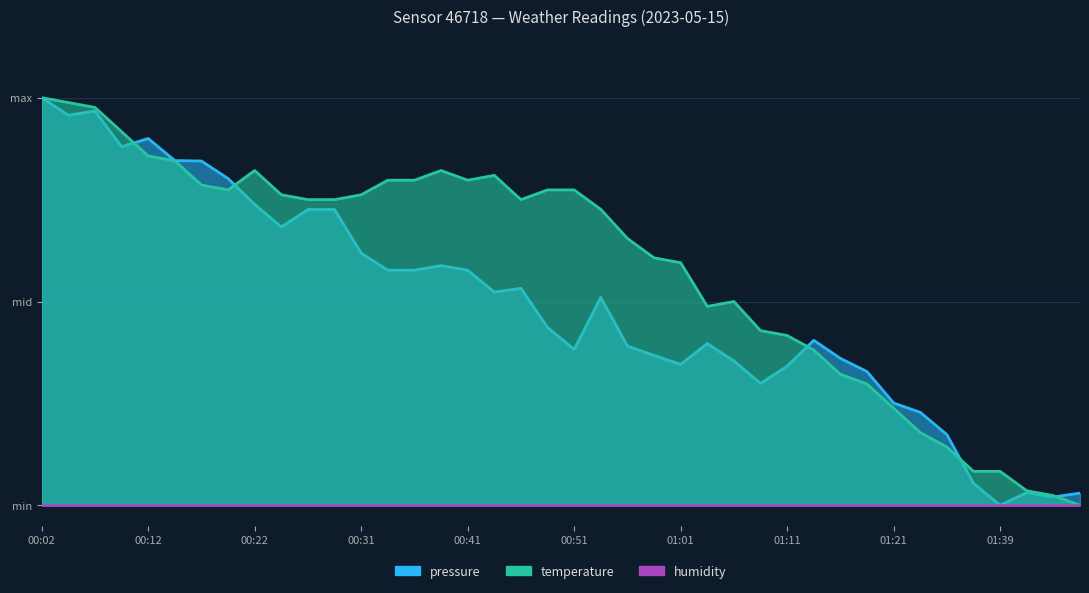

The pressure series shows 0.9 at 00:12. True or false?

True